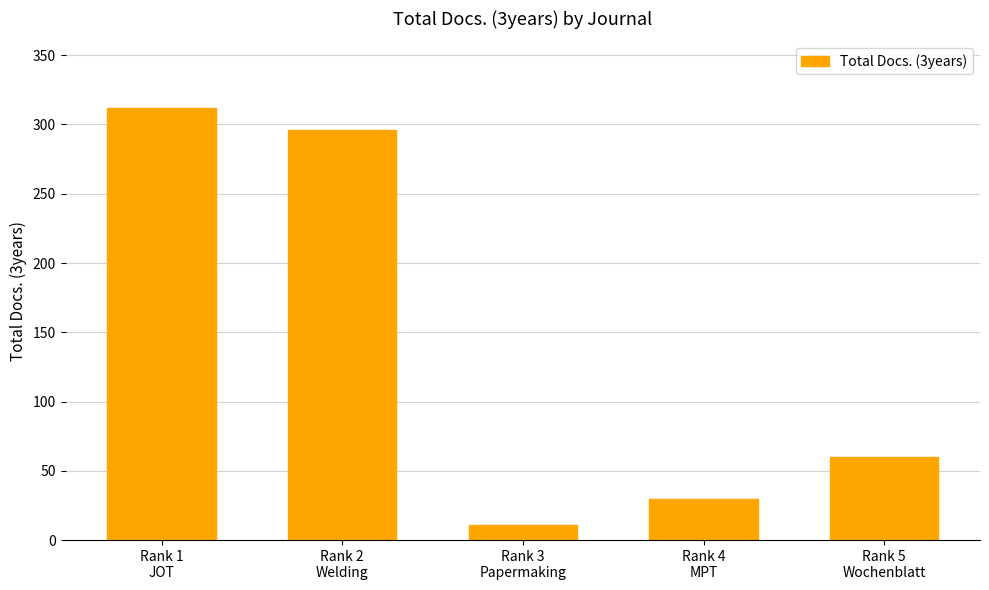

Count the number of categories in the chart.

5